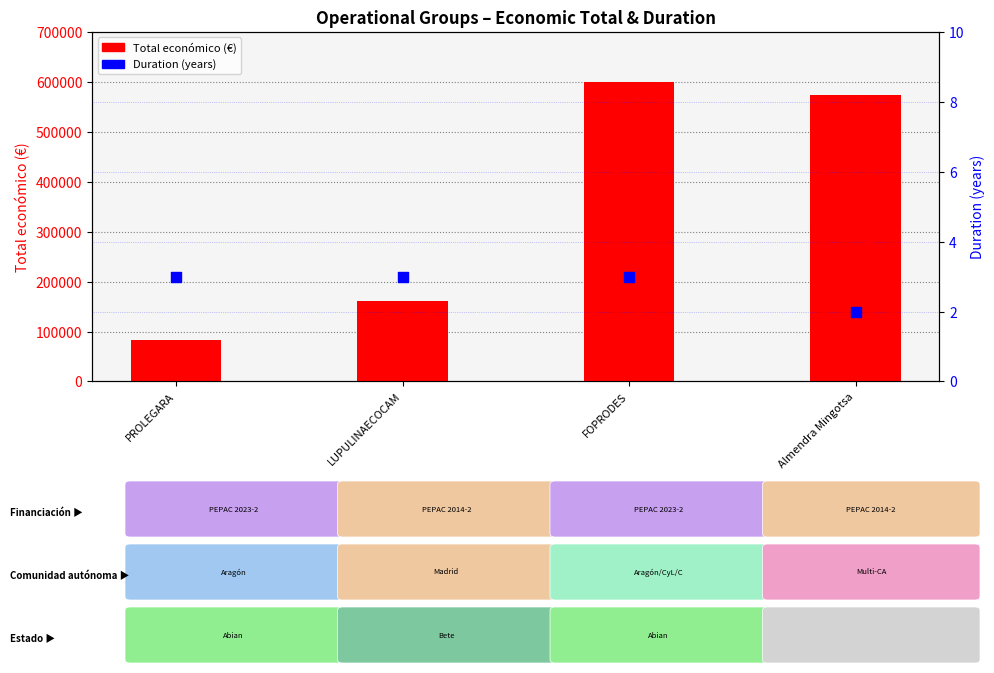

Which series reaches the maximum Y coordinate?

Total económico (€)